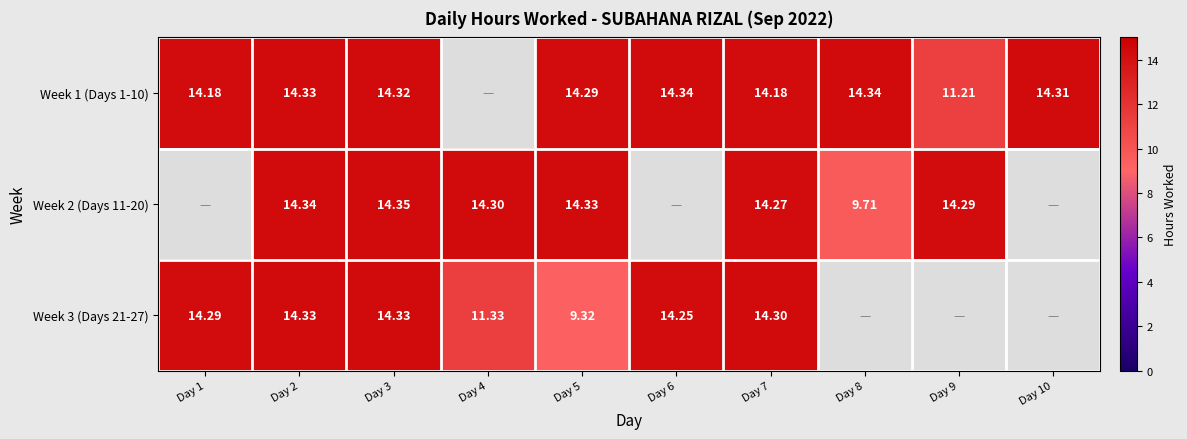

Is it true that Week 2 (Days 11-20) equals 14.3 at Day 2?

True